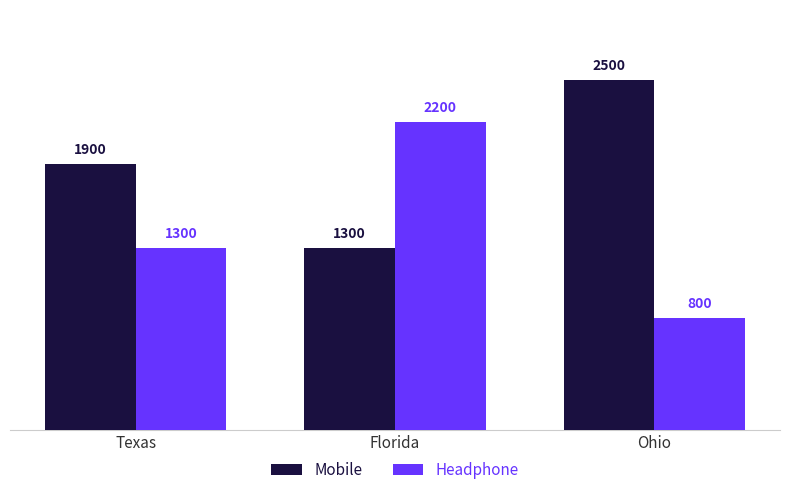

At which category is the sum across all series the highest?

Florida